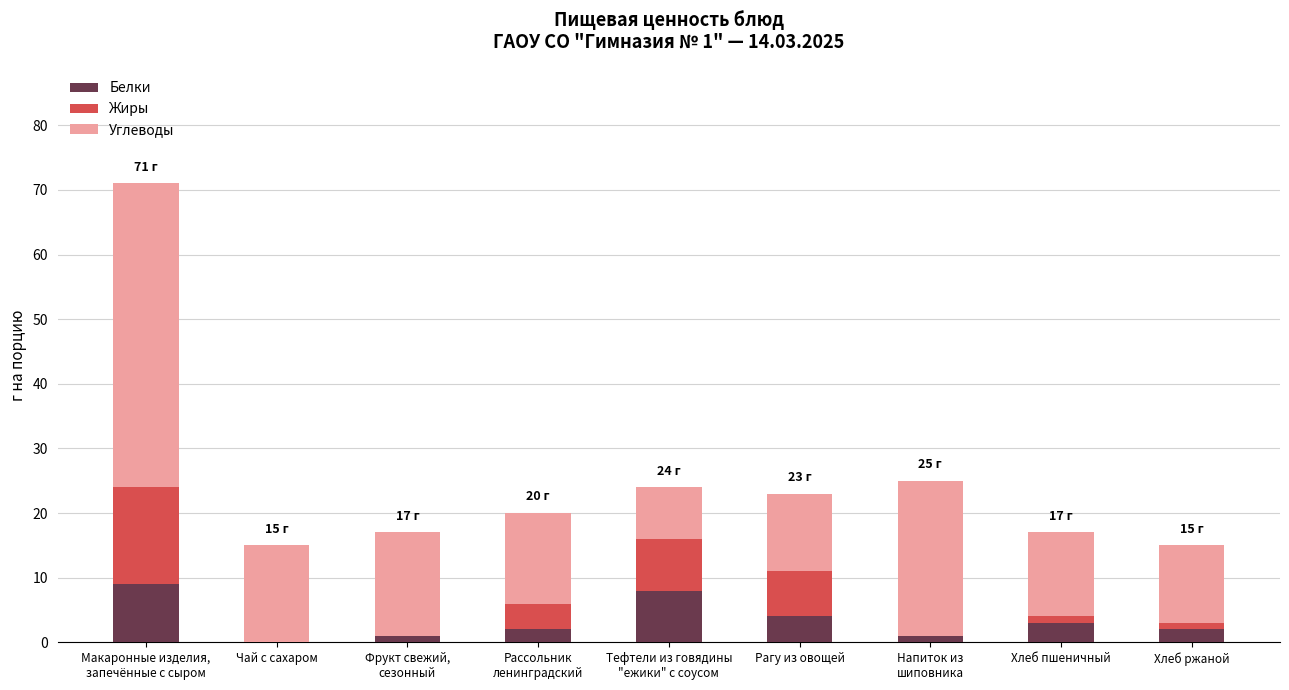

What is the maximum value for Белки?

9